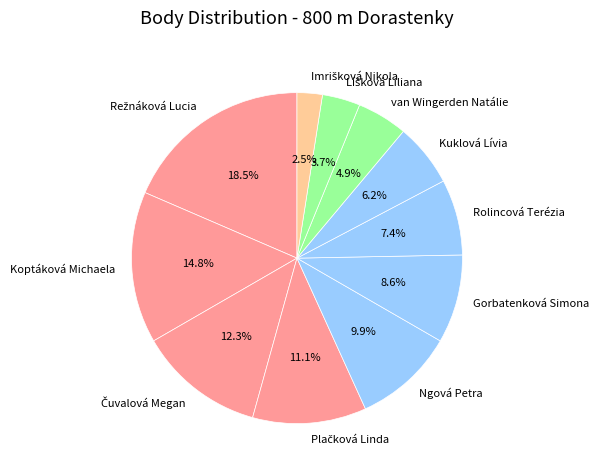

Approximately how many times larger is the value at van Wingerden Natálie compared to Kuklová Lívia?

0.8